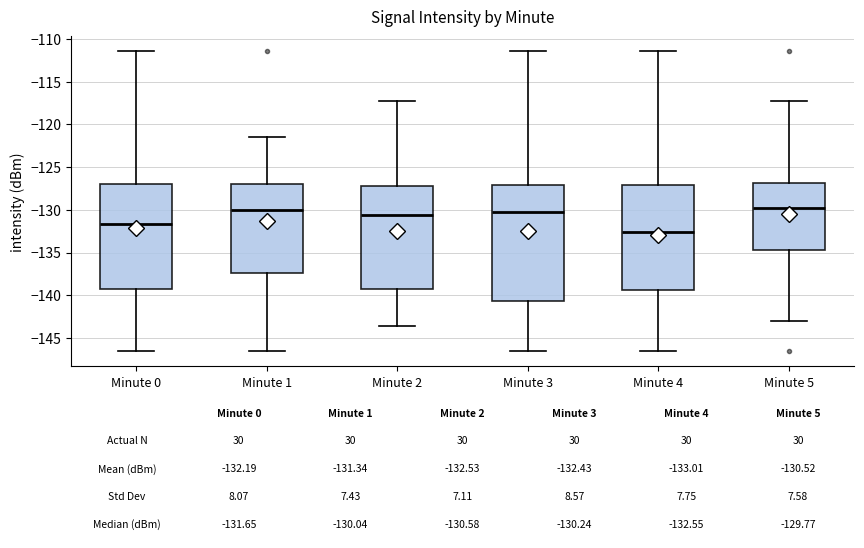

Comparing the boxes themselves (not the whiskers), which one is the tallest?

Minute 3